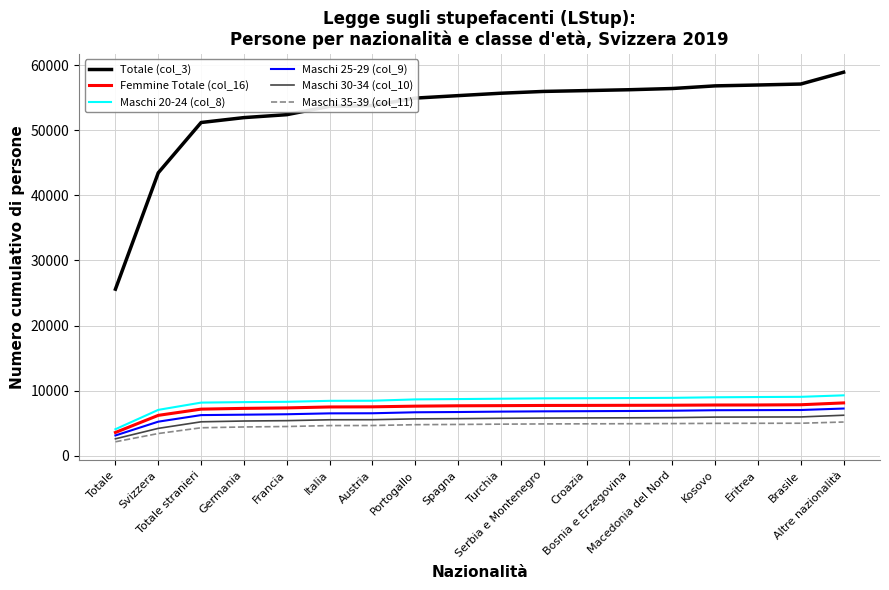

The Femmine Totale (col_16) series shows 7841 at Brasile. True or false?

True